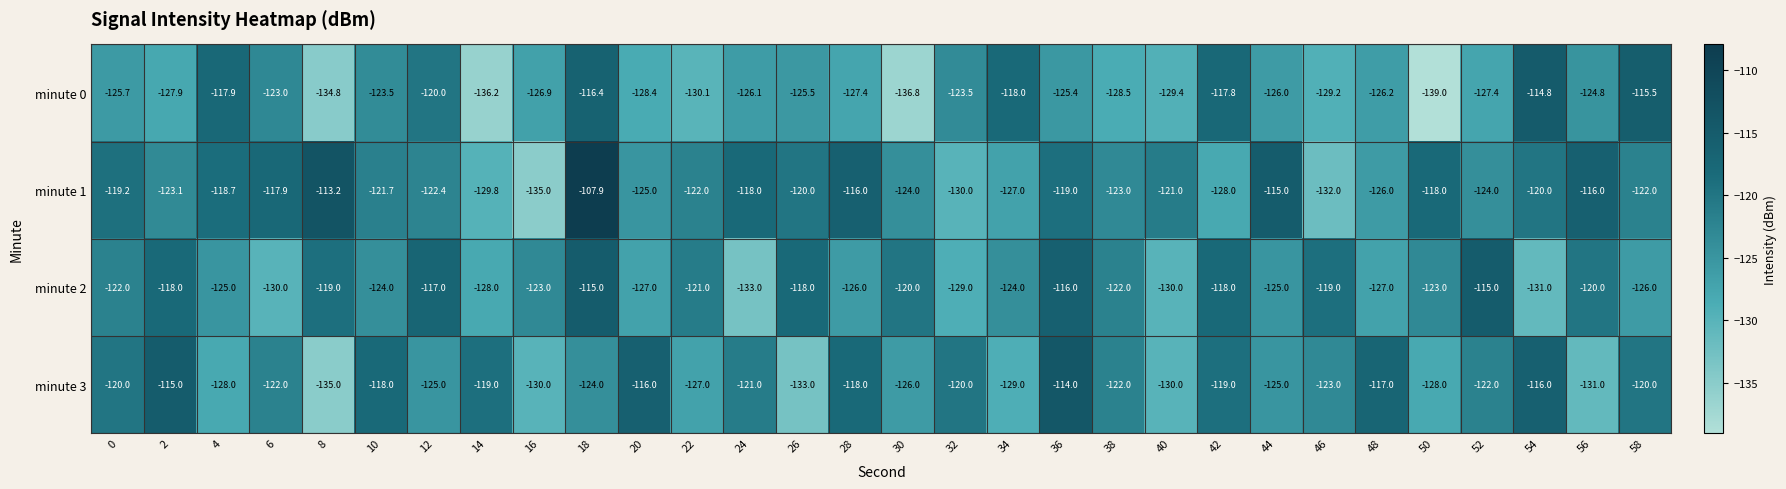

What is the smallest value displayed?

-139.0